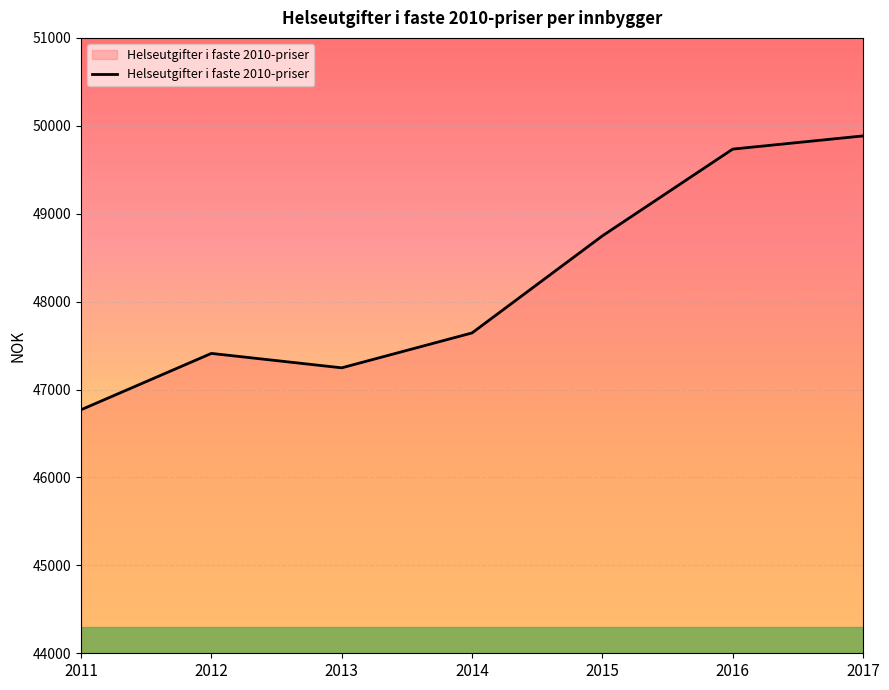

Does the chart display data point markers on the line(s)?

No